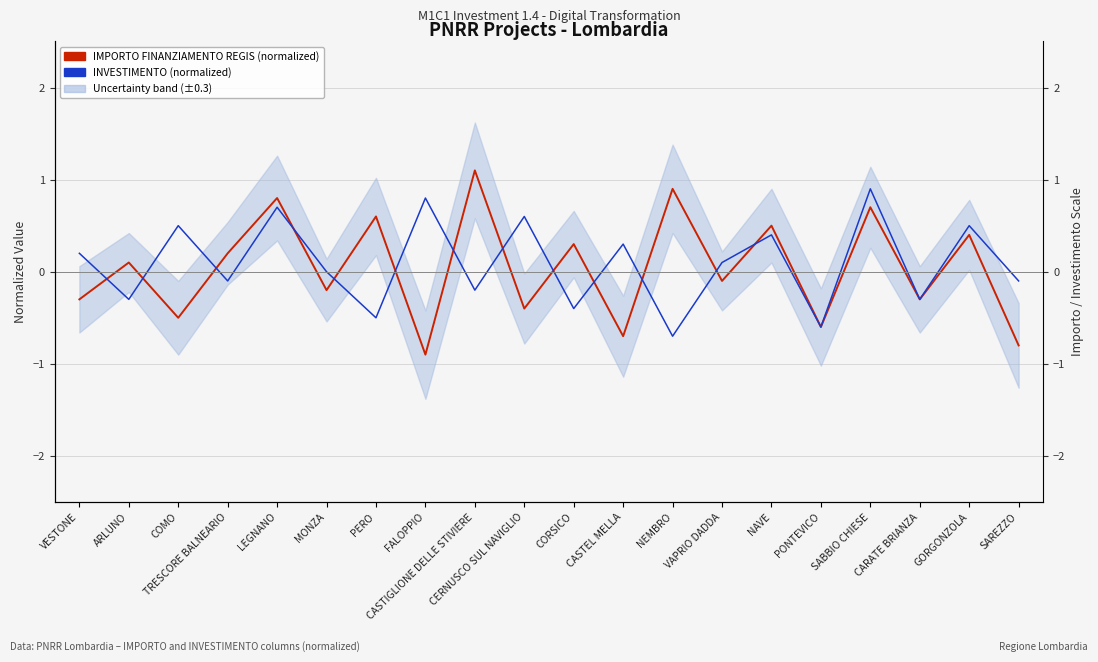

What is the approximate value of INVESTIMENTO (normalized) at CASTEL MELLA?

0.3